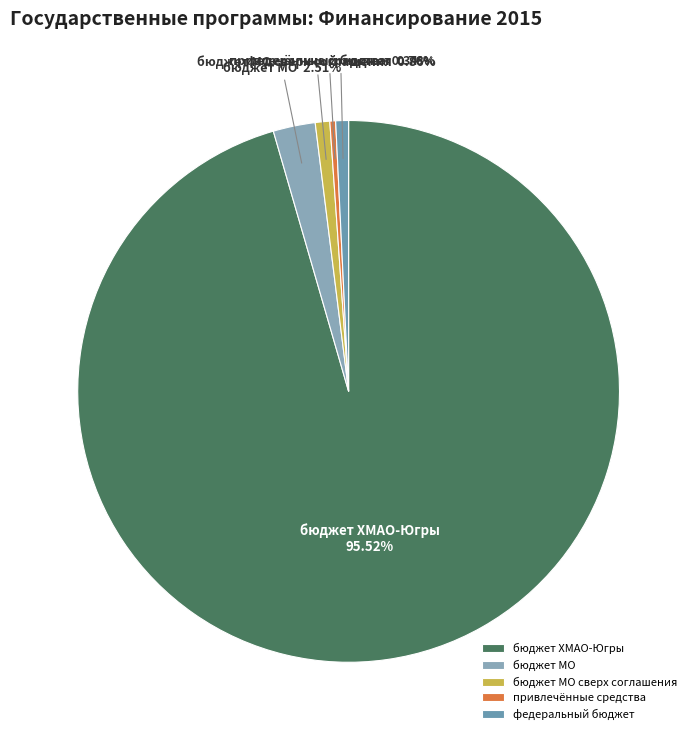

Is the sum of бюджет МО and федеральный бюджет greater than half?

No